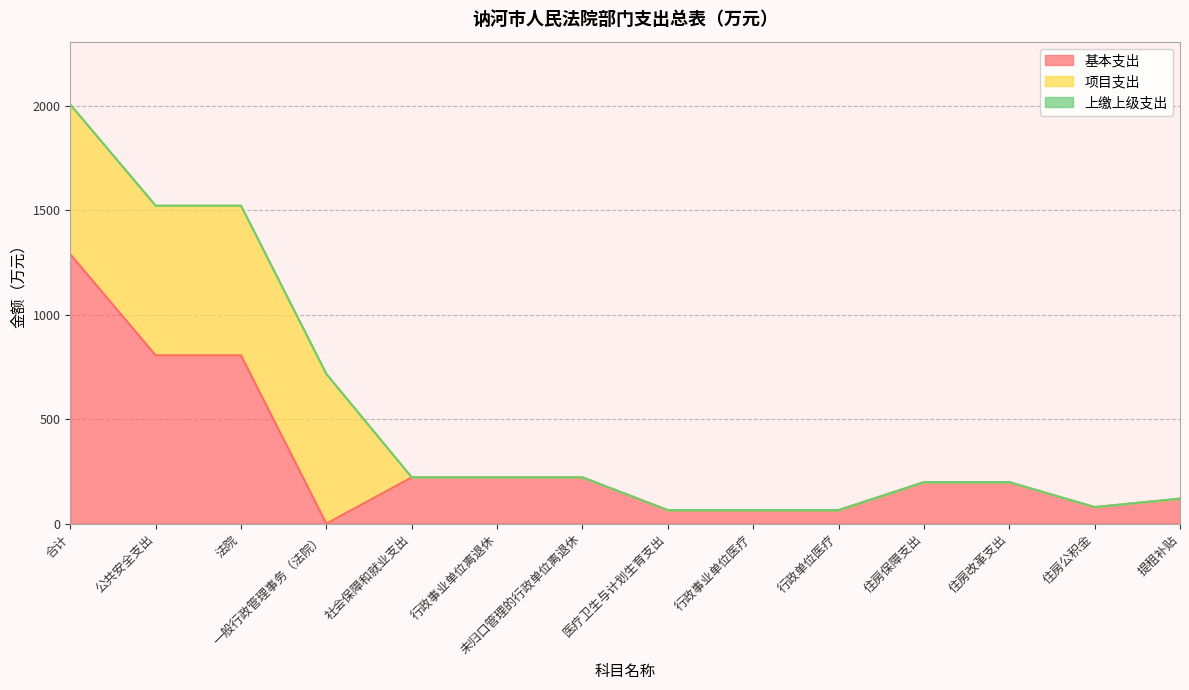

Between 住房保障支出 and 提租补贴, which series saw the biggest shift?

基本支出